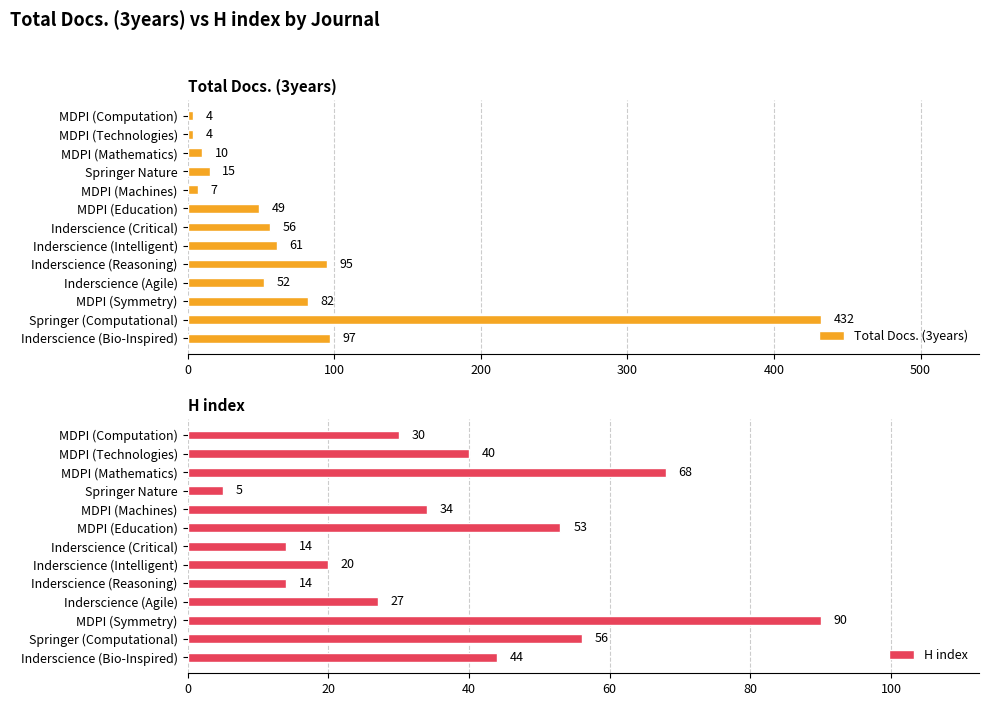

What is the sum of all Total Docs. (3years) values?

964